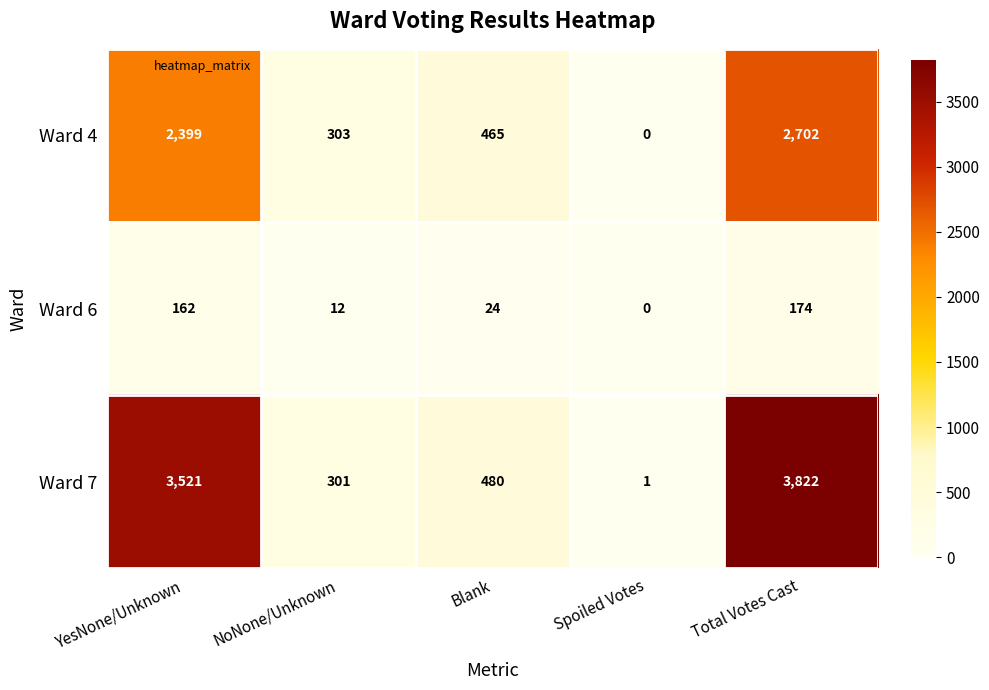

True or false: Ward 6 has a value of 24 at Blank.

True